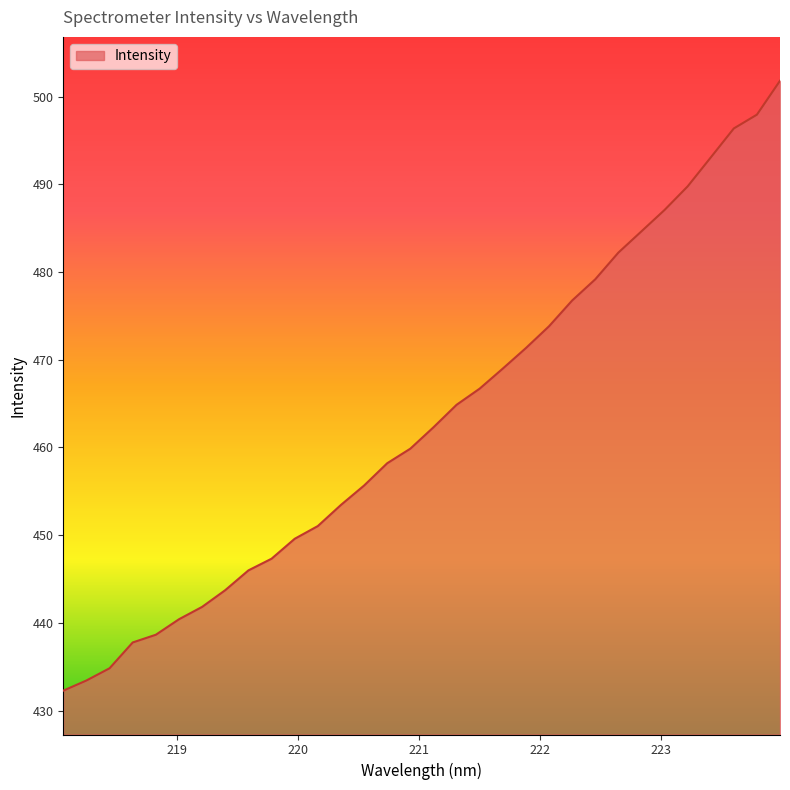

What is the minimum value shown in the chart?

432.3